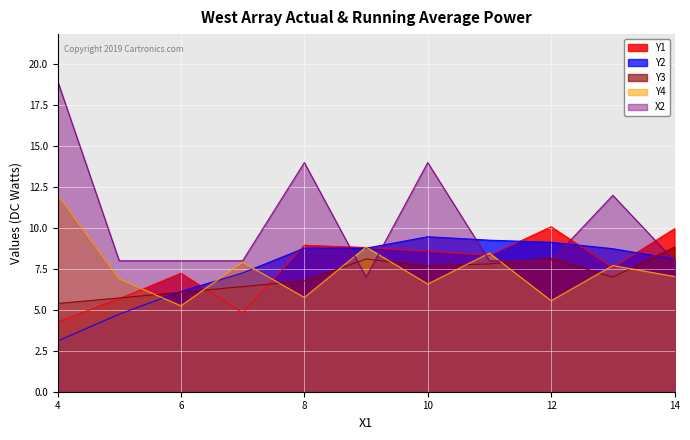

After their last crossing, which series has the higher values: Y3 or Y4?

Y3